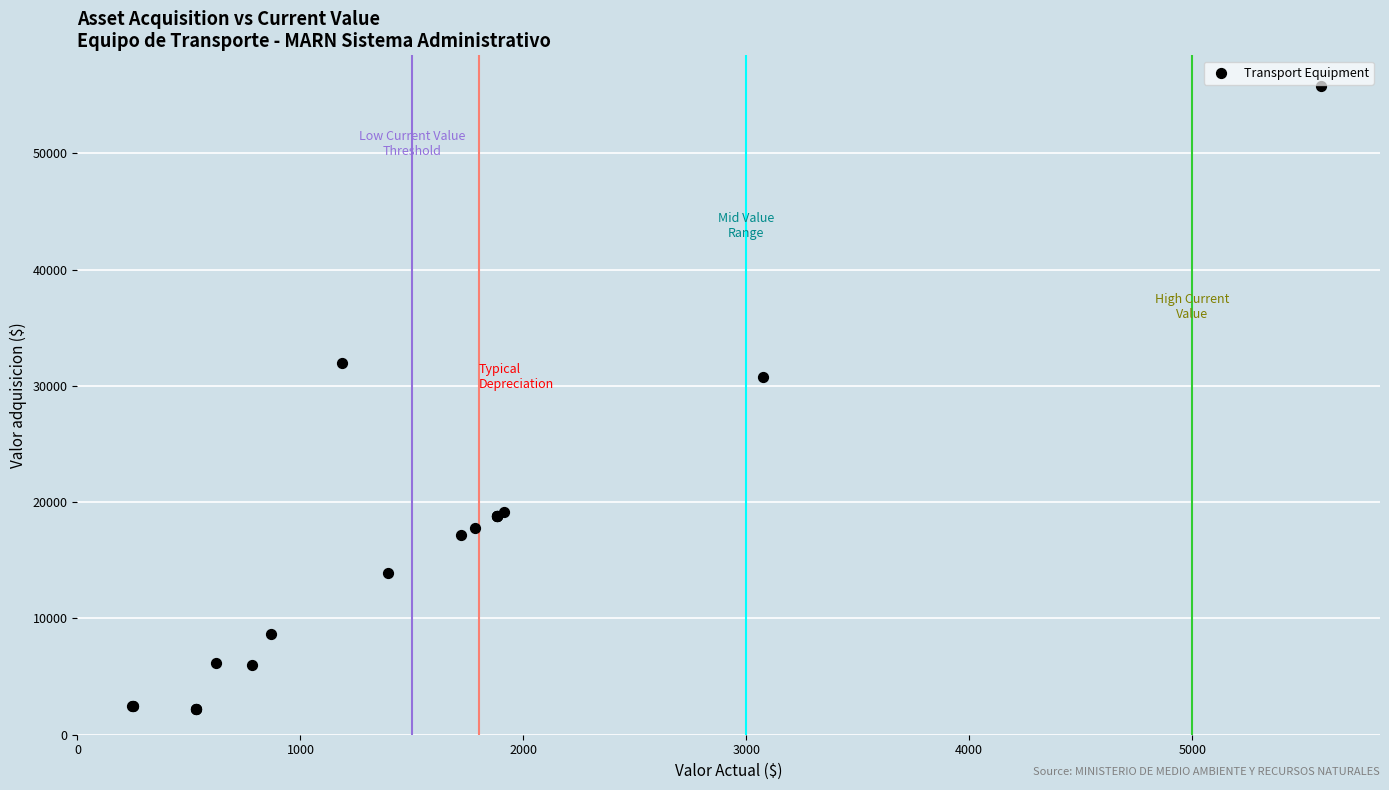

What Y value in the scatter plot is closest to 28988?

30731.4